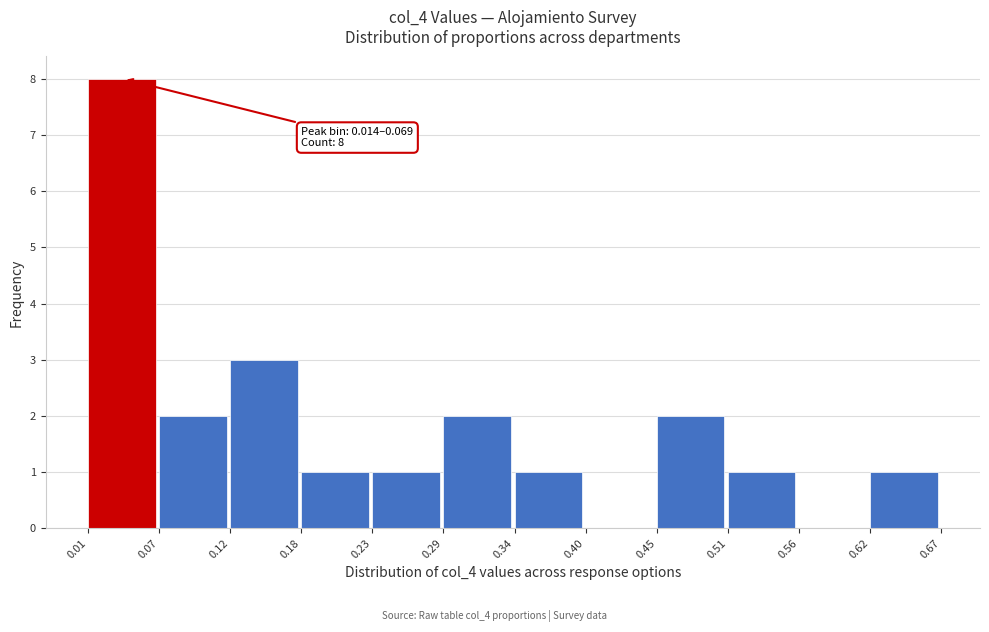

Over which range of the x-axis is the bar tallest?

0.01 to 0.07